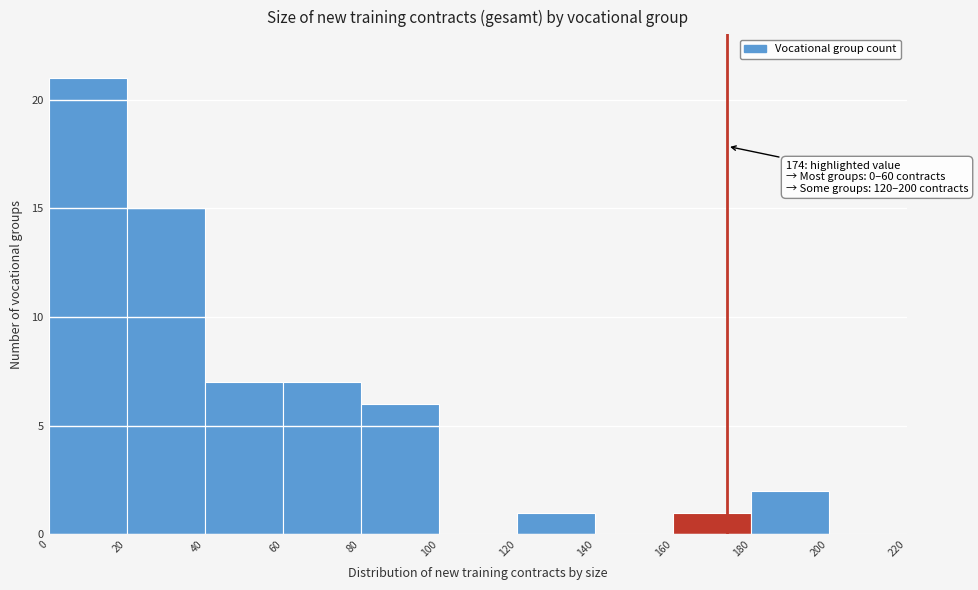

Over which range of the x-axis is the bar tallest?

0 to 20